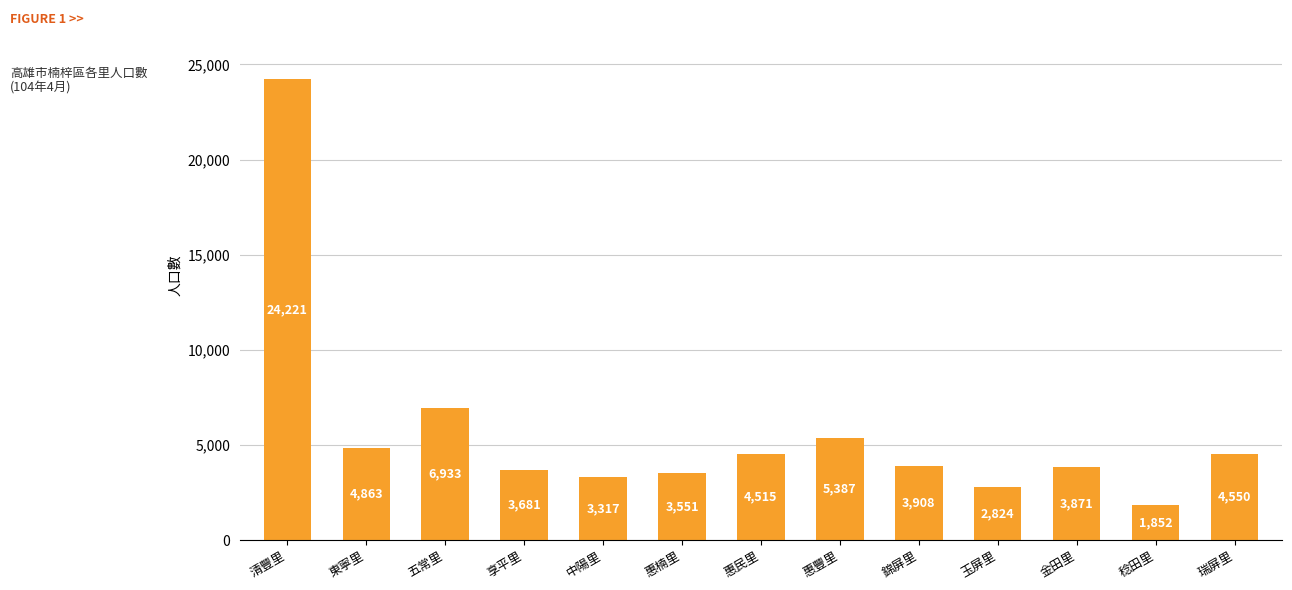

What is the ratio of the value at 玉屏里 to the value at 五常里?

0.4